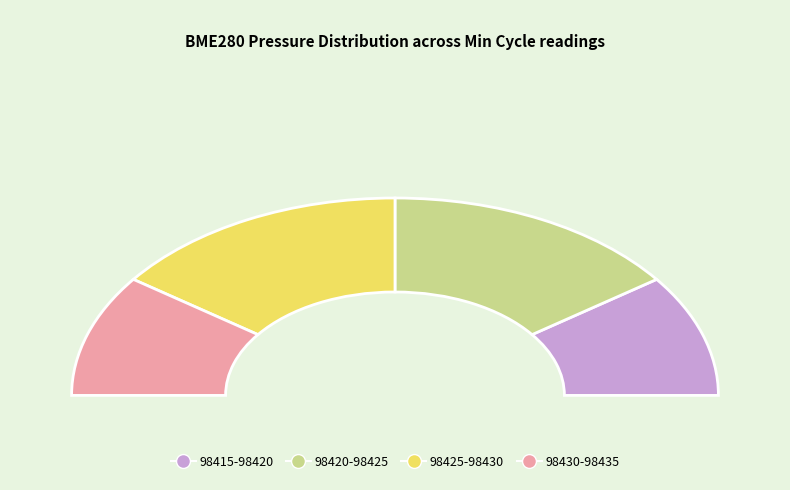

Is it true that 1143 is 2% of the pie?

False